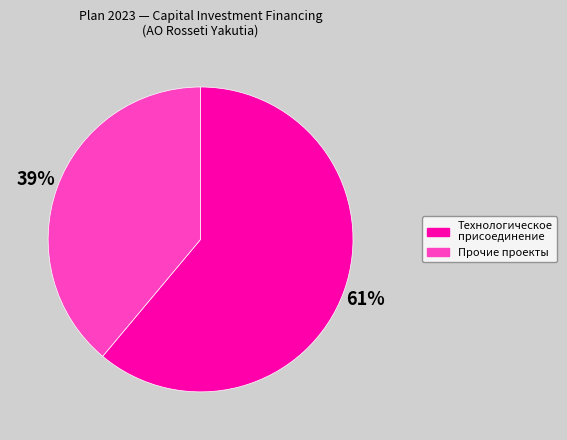

To the nearest percent, what is the difference between the largest and smallest slice percentages?

22%